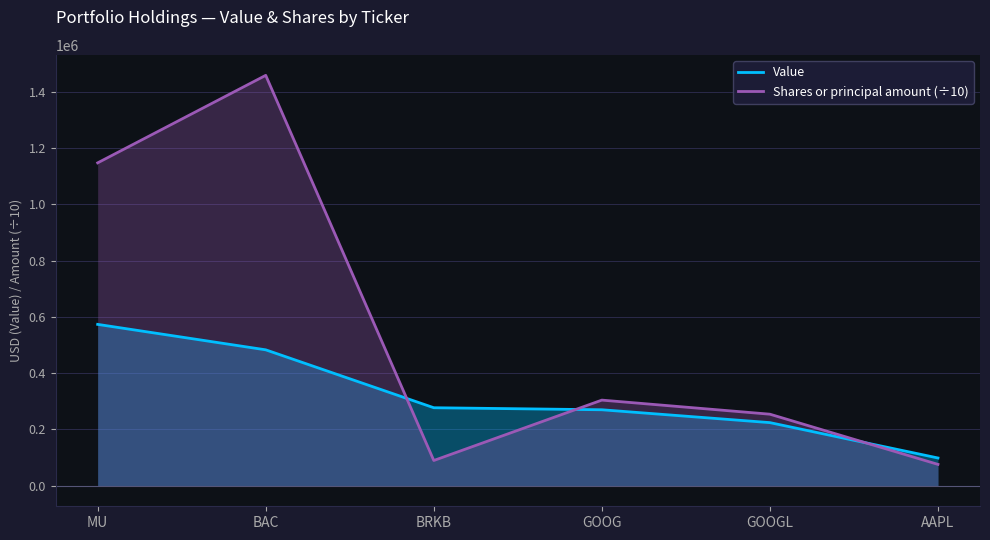

Which series ends up on top after the final intersection of Shares or principal amount (÷10) and Value?

Value